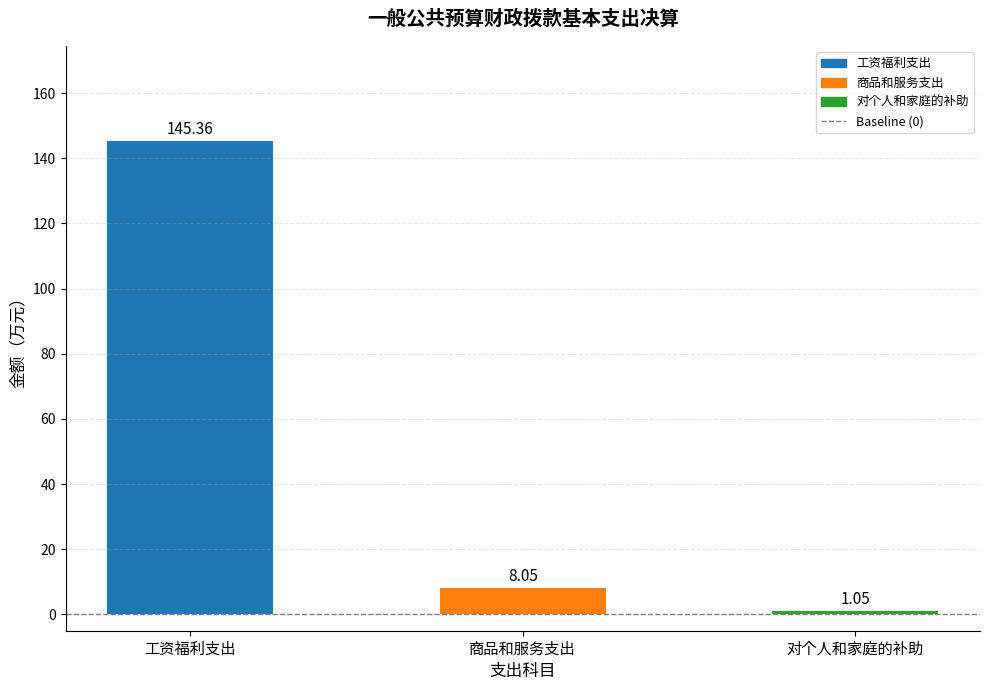

What is the sum of all values?

154.5